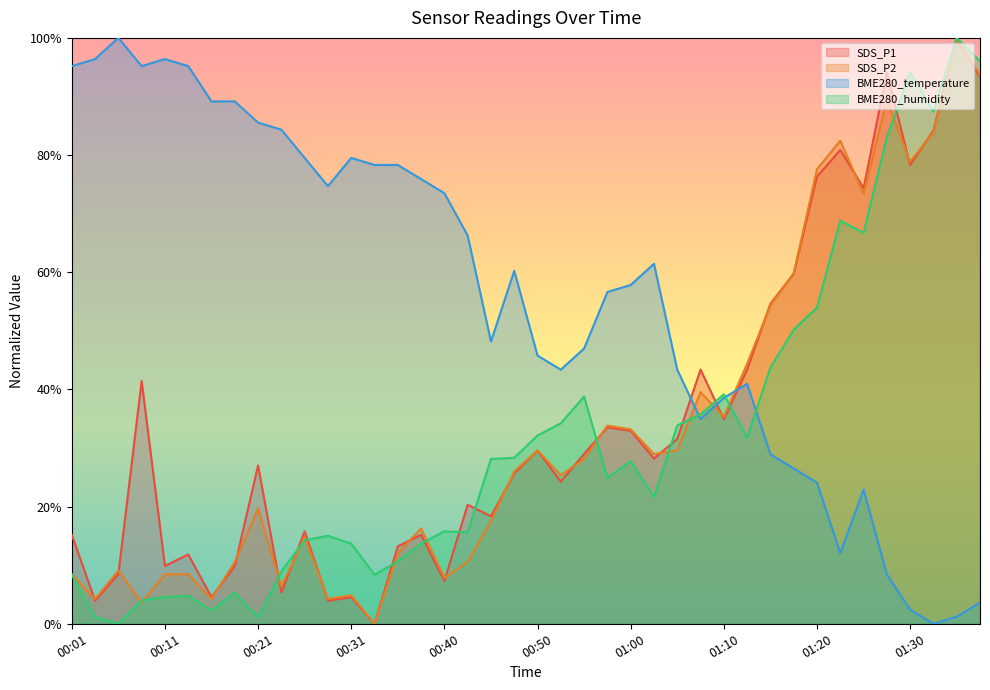

True or false: BME280_temperature has more than 1 points higher than both neighbors.

True